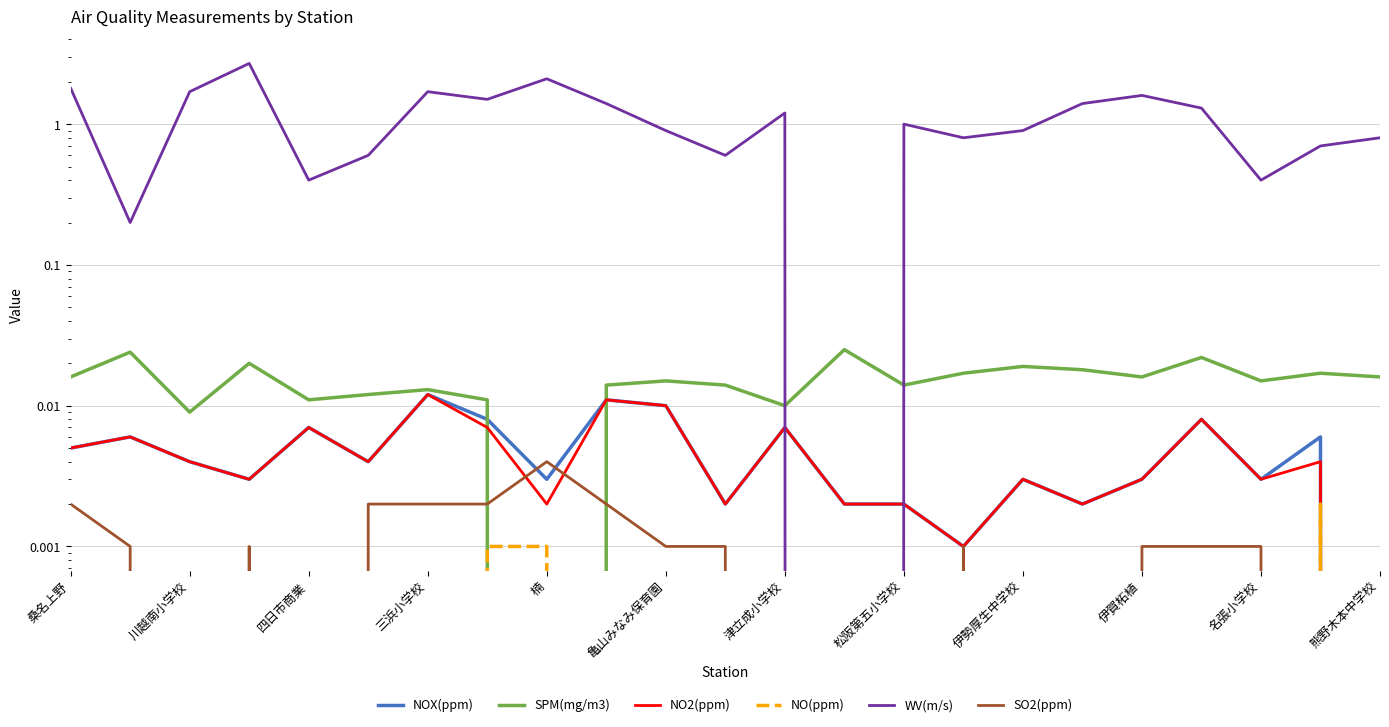

At which category does the chart reach its minimum across all series?

熊野木本中学校